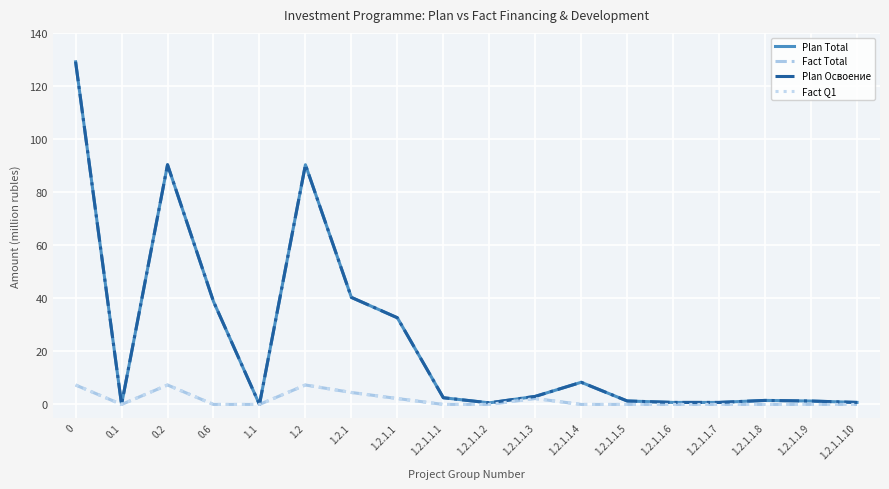

List the labels in order of Plan Total value, smallest first.

0.1, 1.1, 1.2.1.1.2, 1.2.1.1.6, 1.2.1.1.7, 1.2.1.1.10, 1.2.1.1.9, 1.2.1.1.5, 1.2.1.1.8, 1.2.1.1.1, 1.2.1.1.3, 1.2.1.1.4, 1.2.1.1, 0.6, 1.2.1, 0.2, 1.2, 0